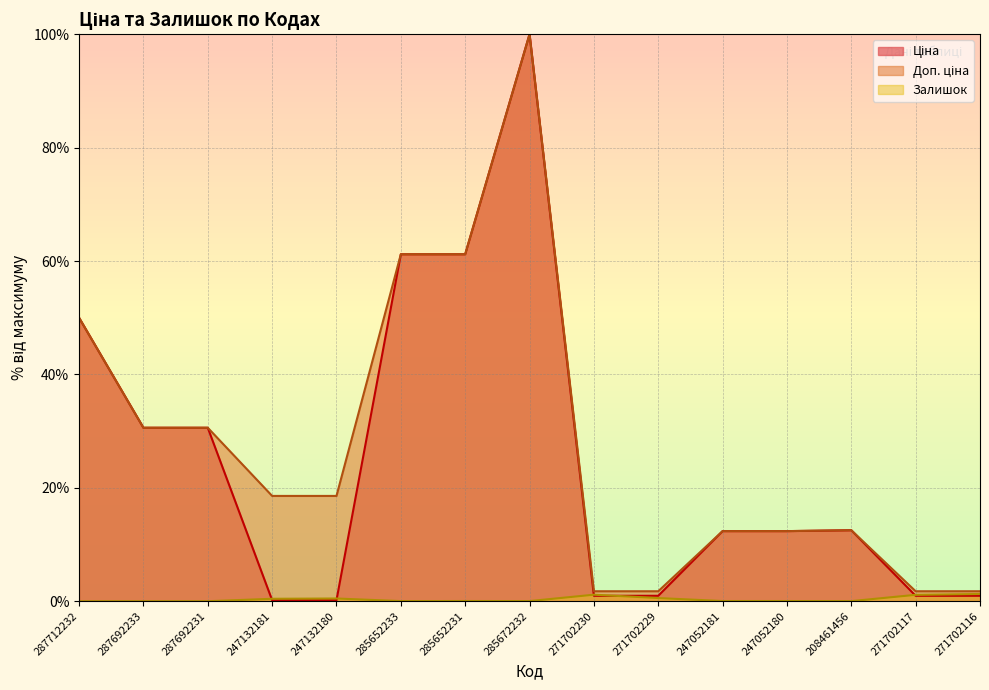

How many series are shown in this chart?

3